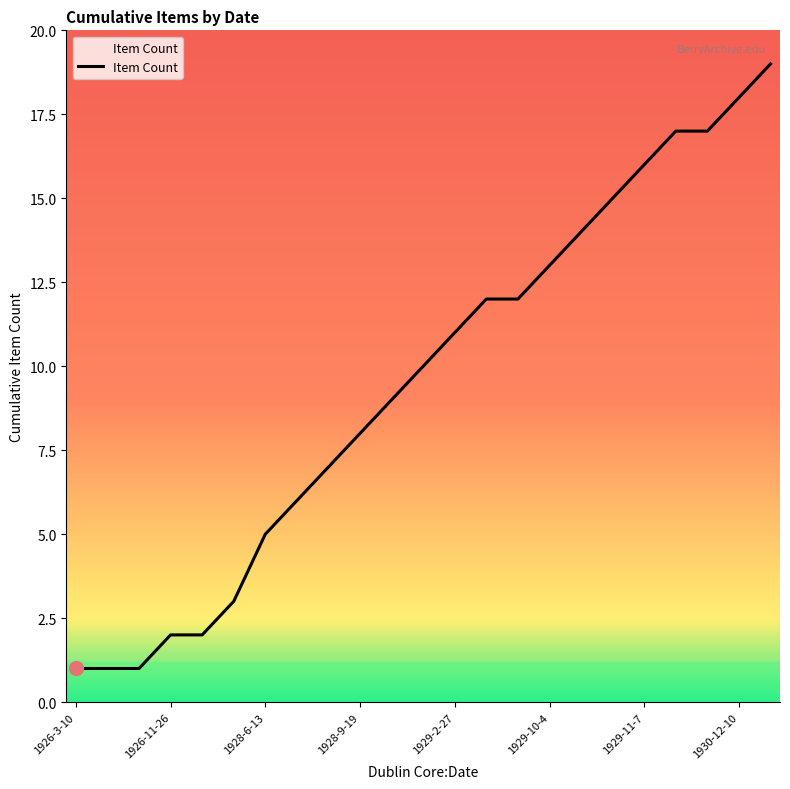

Does the chart display data point markers on the line(s)?

No